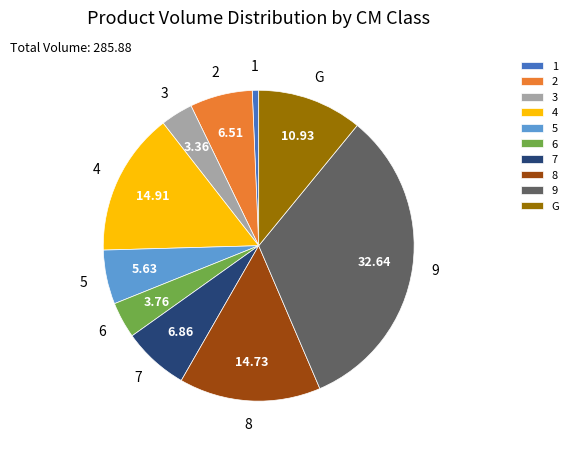

The 2 slice represents 7% of the pie. True or false?

True